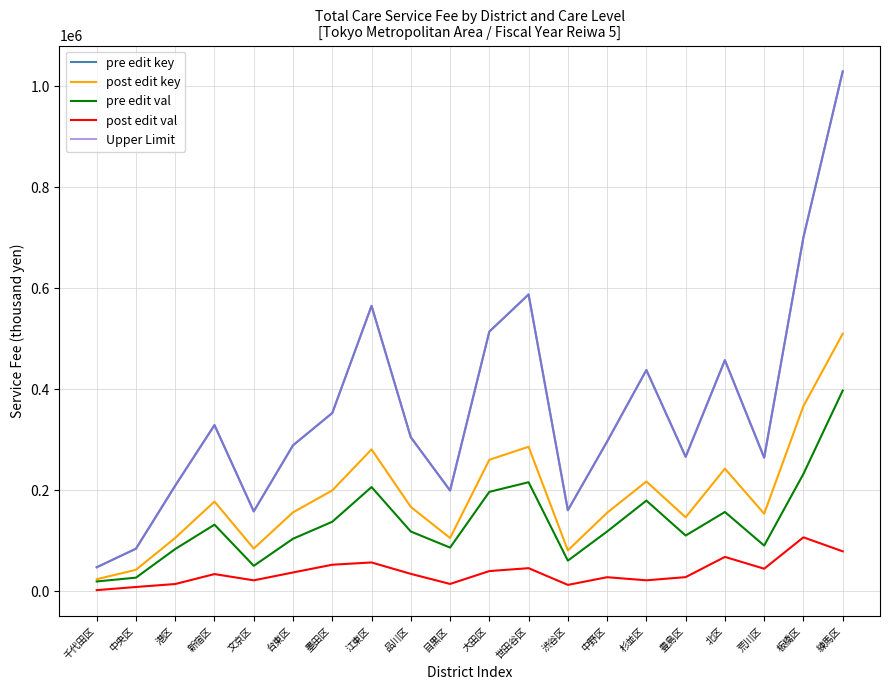

At which category is the sum across all series the highest?

練馬区